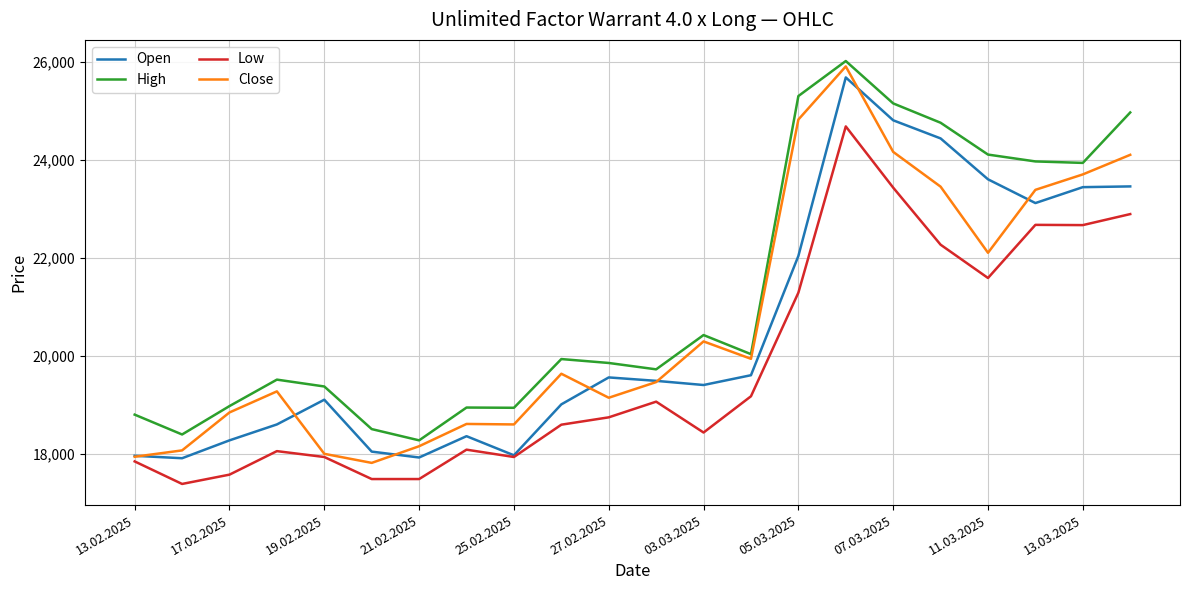

Which series has the largest total across all categories?

High